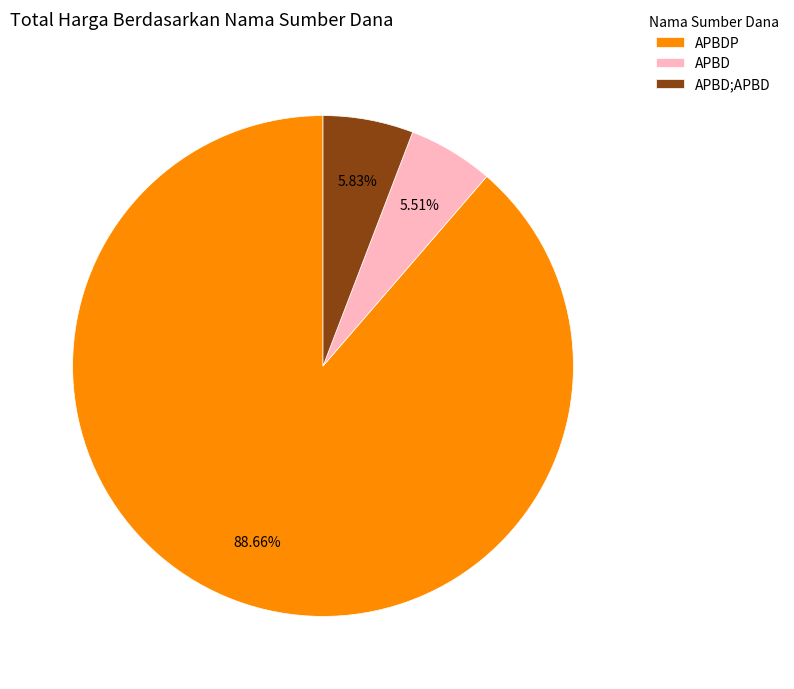

To the nearest percent, what is the difference between the largest and smallest slice percentages?

83%